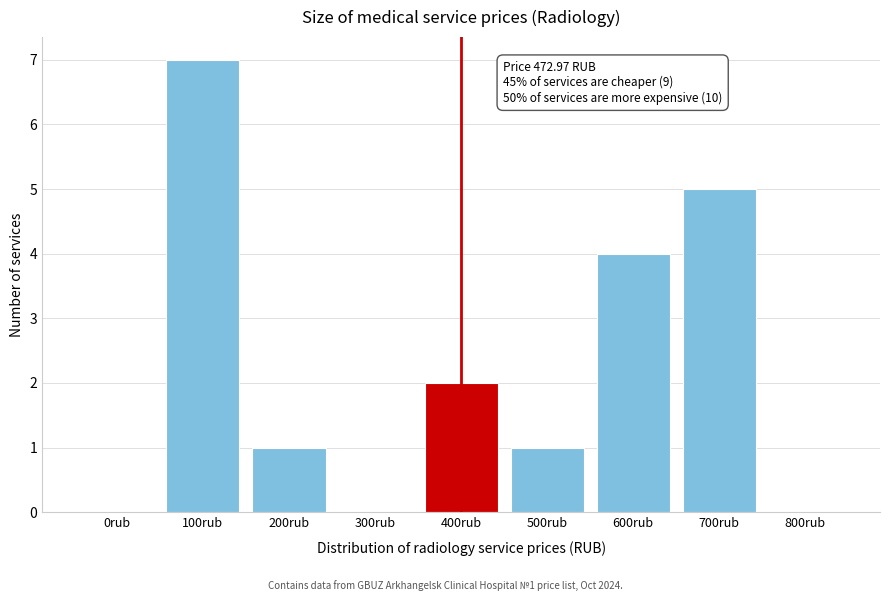

Reading left to right, list all the values displayed in this chart.

0rub=0	100rub=7	200rub=1	300rub=0	400rub=2	500rub=1	600rub=4	700rub=5	800rub=0